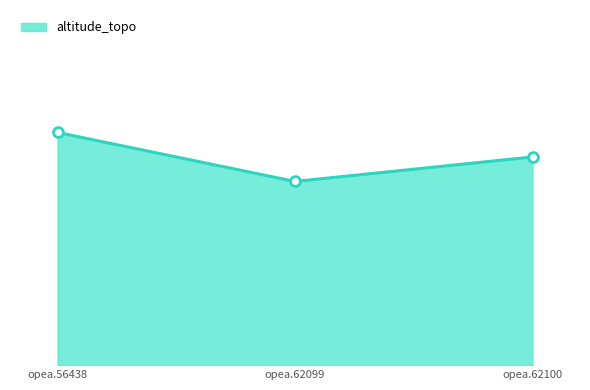

What is the change in value from opea.56438 to opea.62100?

-2